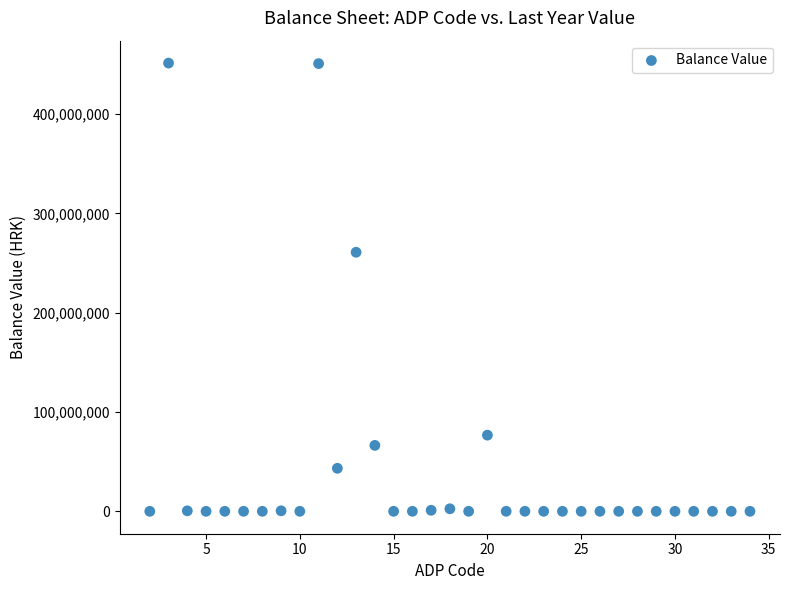

What is the range of Y values (max minus min)?

451237022